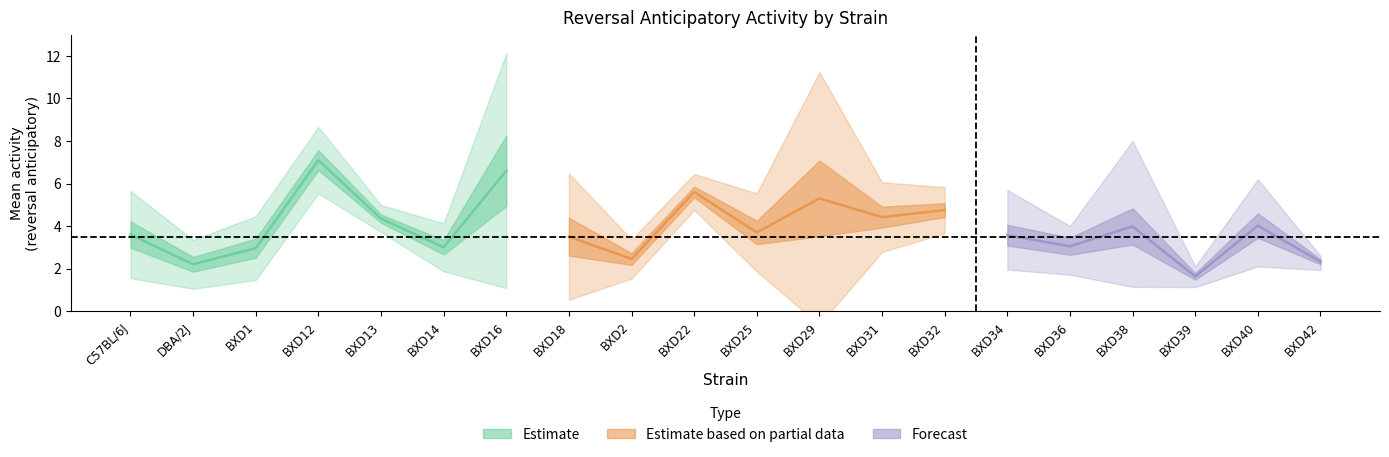

What is the sum of all mean values?

78.1